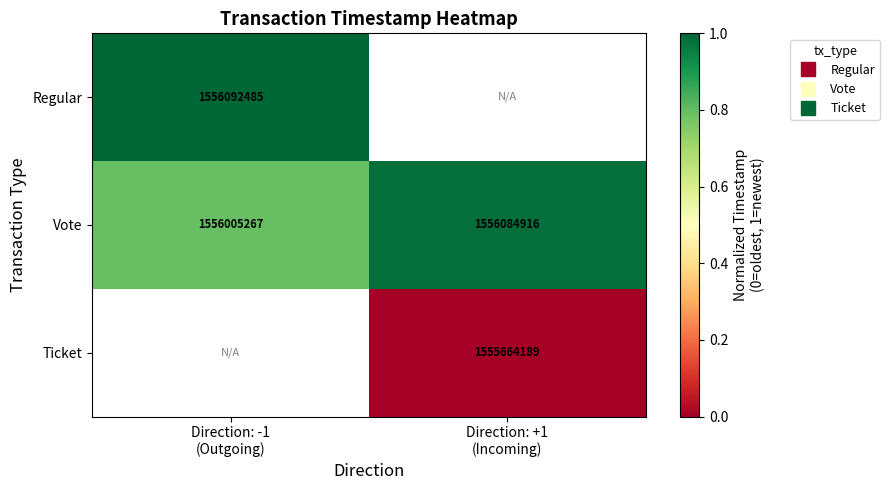

Where is Regular nearest to the value 1?

Direction: -1 (Outgoing)